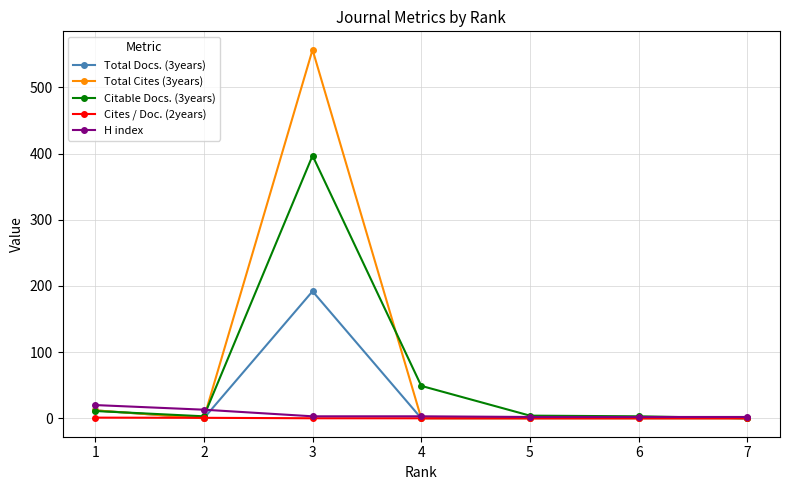

The value of Total Docs. (3years) at 2 is -112.5. True or false?

False